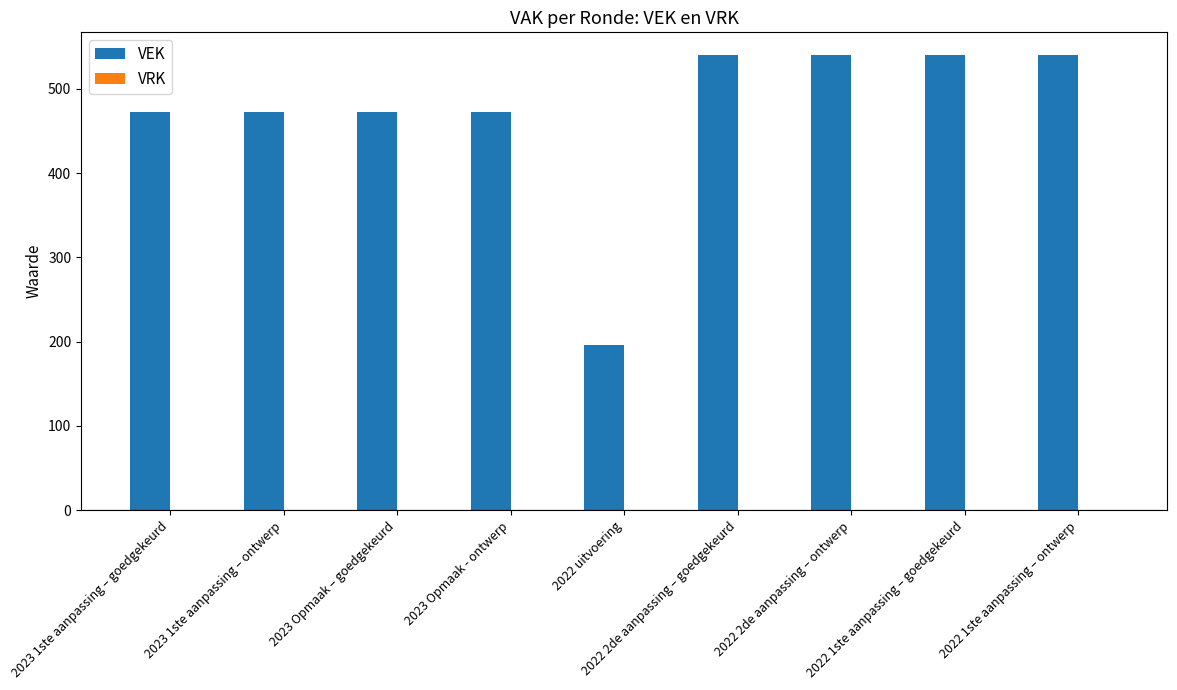

What is the value of the 4th bar from the left?

472